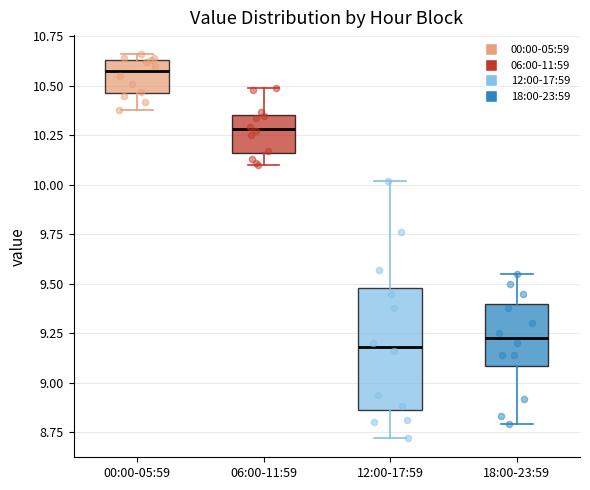

Reading left to right, transcribe this box plot: for each box, give where its median line is, the range the box spans, and where its two whiskers end, as read against the y-axis. The values are not printed on the chart, so give them approximately, as read against the axis.

00:00-05:59: median 10.60, box 10.45 to 10.65, whiskers 10.40 to 10.65 (just above the box's upper edge)
06:00-11:59: median 10.30, box 10.15 to 10.35, whiskers 10.10 to 10.50
12:00-17:59: median 9.20, box 8.85 to 9.50, whiskers 8.70 to 10.00
18:00-23:59: median 9.25, box 9.10 to 9.40, whiskers 8.80 to 9.55